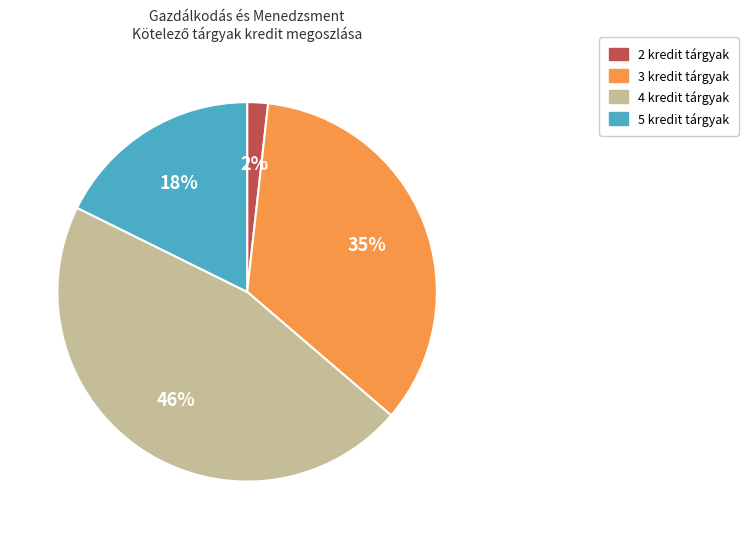

Does any single category account for the majority?

No